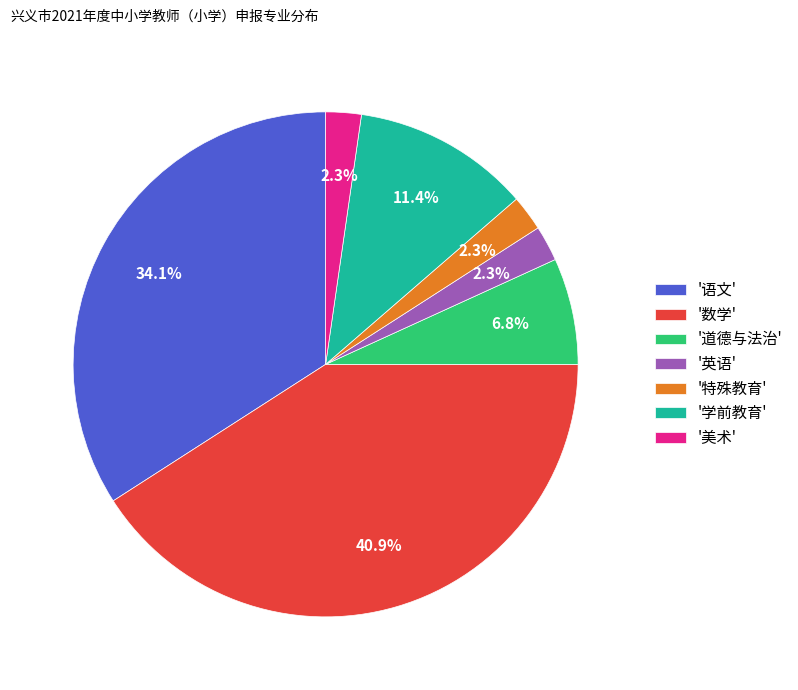

Count the number of slices in the pie.

7